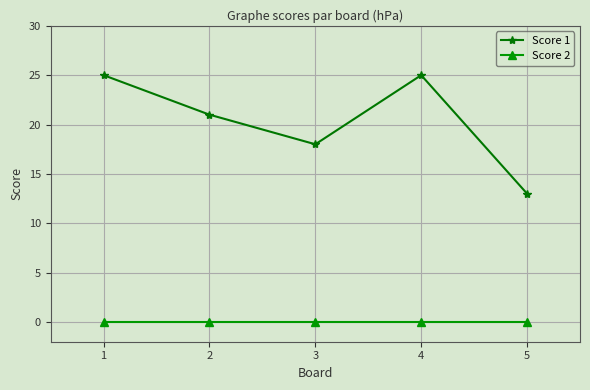

Which series has the largest total across all categories?

Score 1